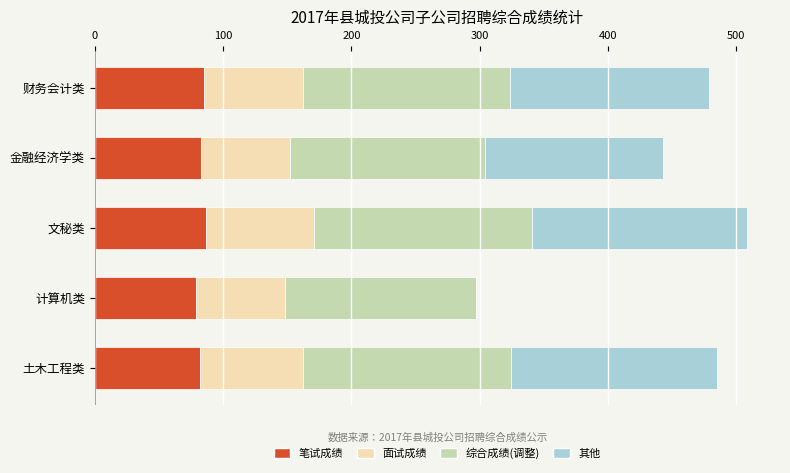

What is the total value across all series at 土木工程类?

484.6